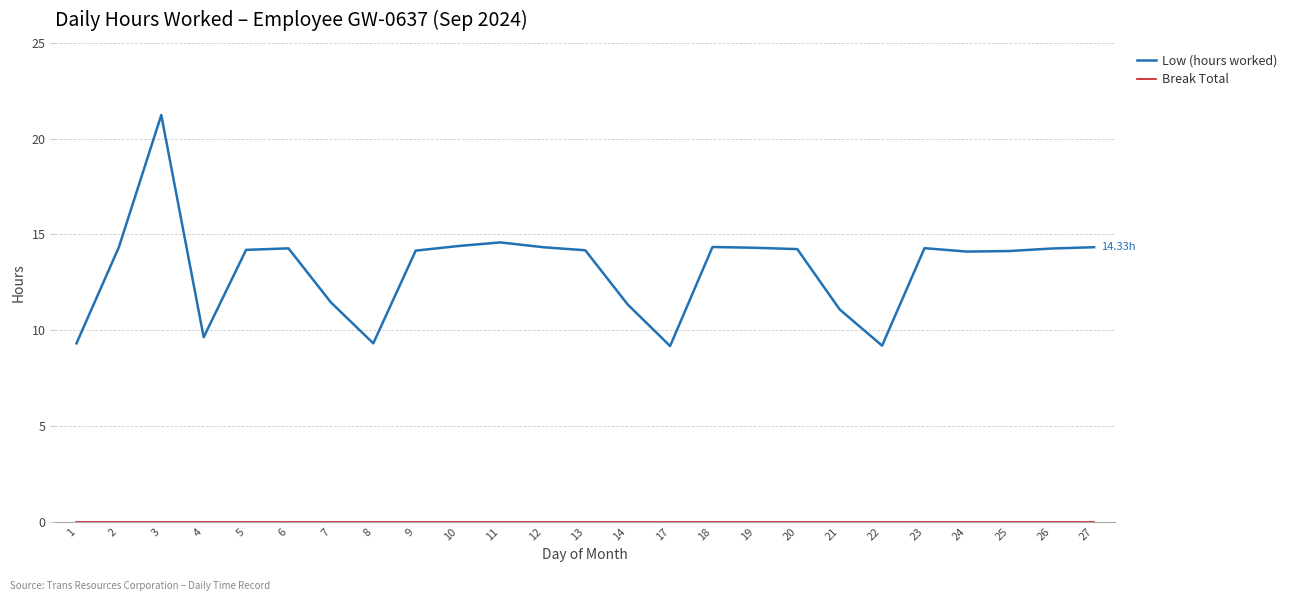

Which series changed the most between 13 and 17?

Low (hours worked)